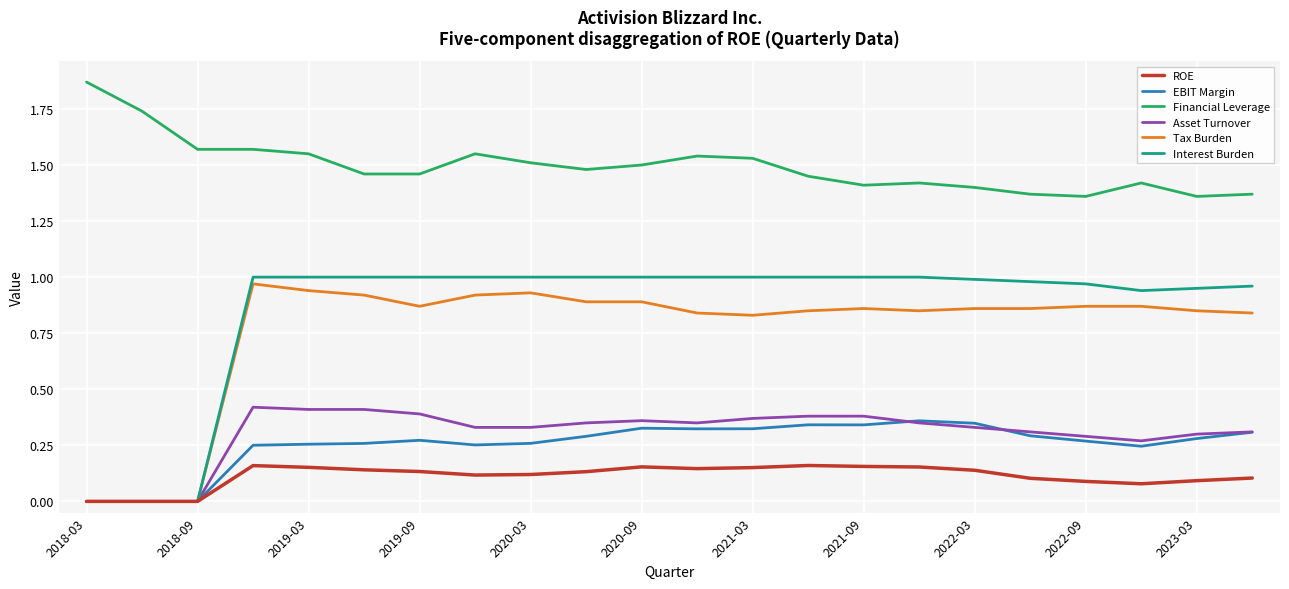

True or false: Financial Leverage and Interest Burden cross at least once.

False